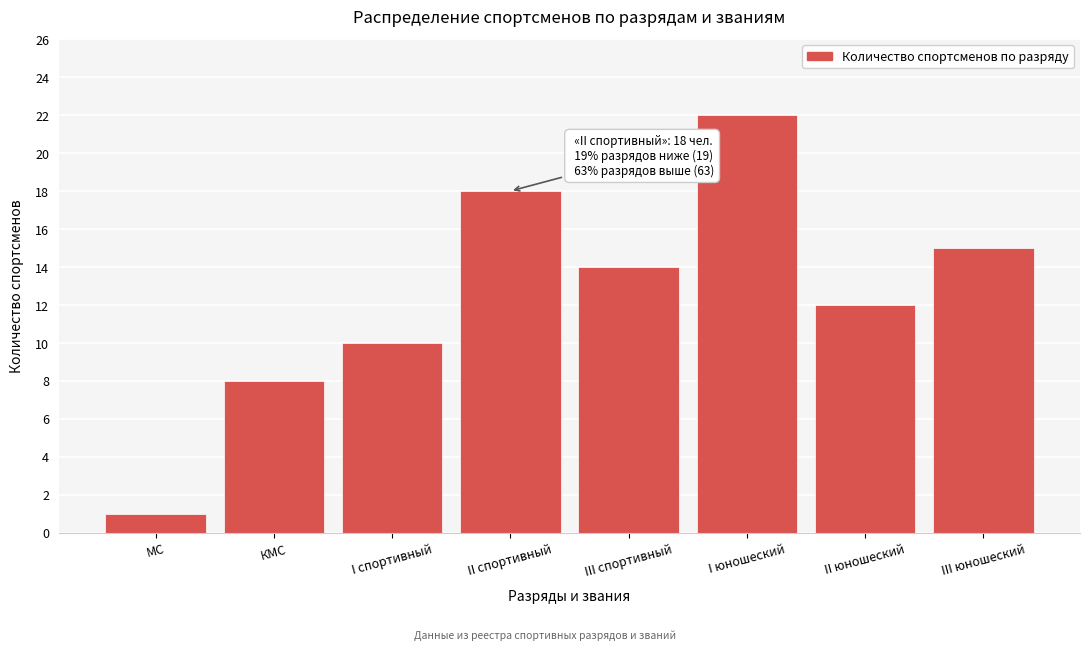

Reading left to right, what are all the values shown in this chart?

1	8	10	18	14	22	12	15